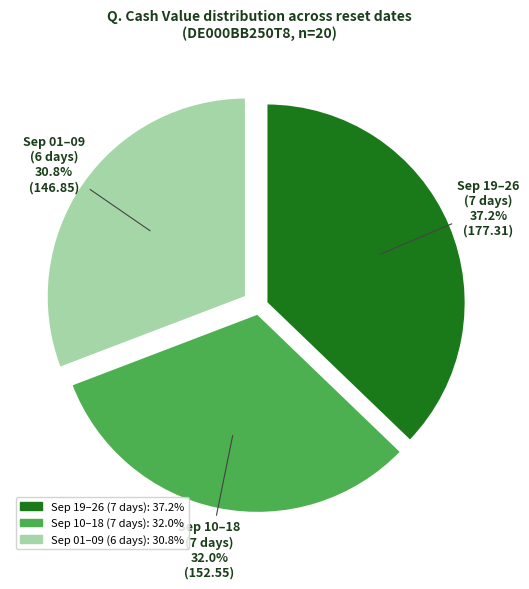

Is there any slice that represents more than half of the pie?

No